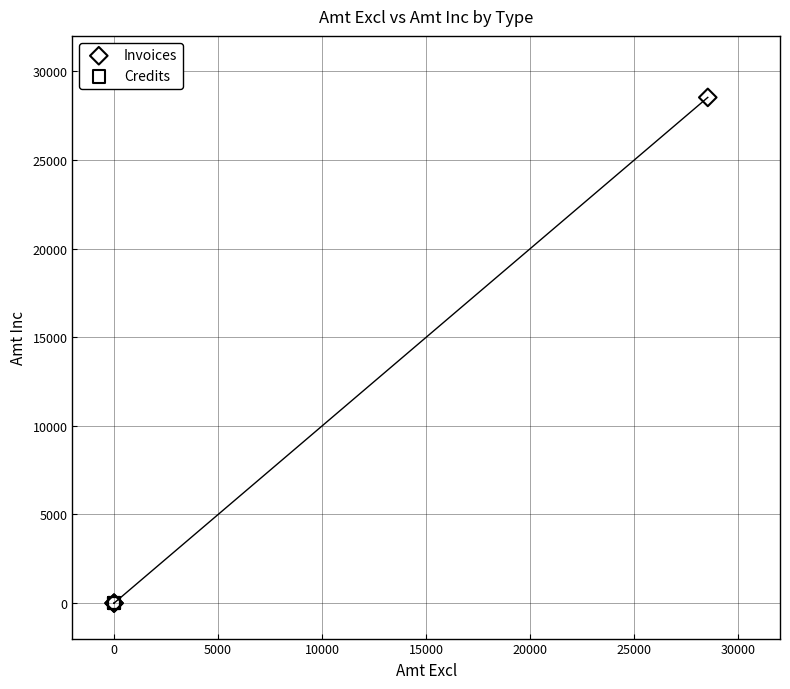

Which series reaches the maximum Y coordinate?

Invoices